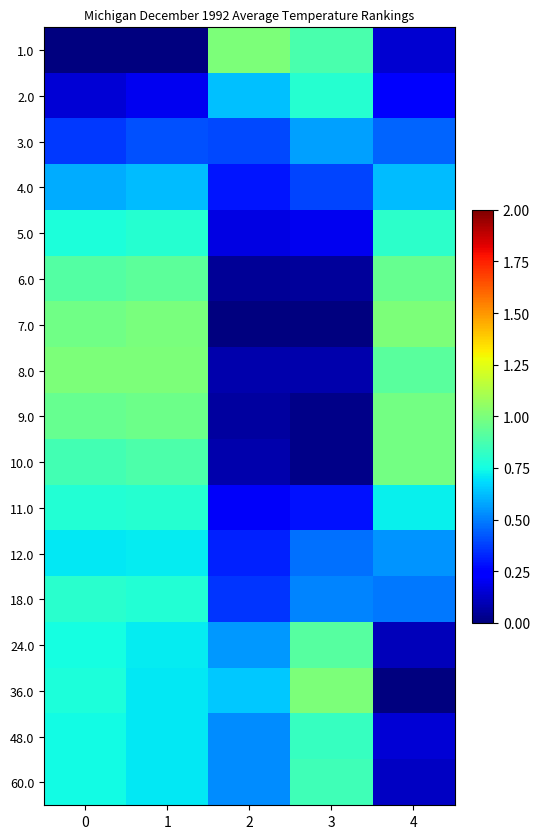

At which category is the sum across all series the highest?

1